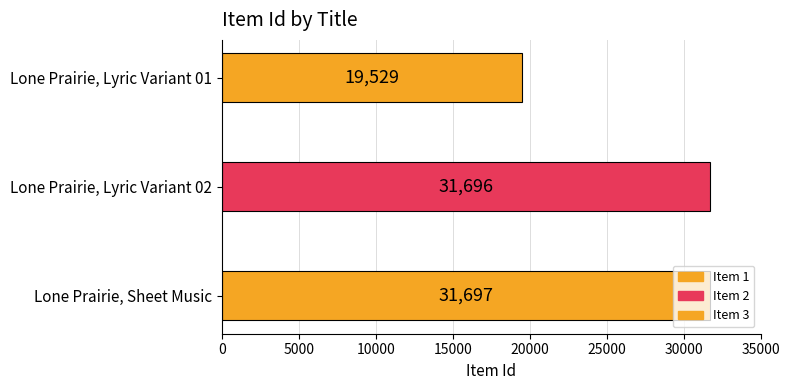

Where is the data nearest to the value 25613?

Lone Prairie, Lyric Variant 02